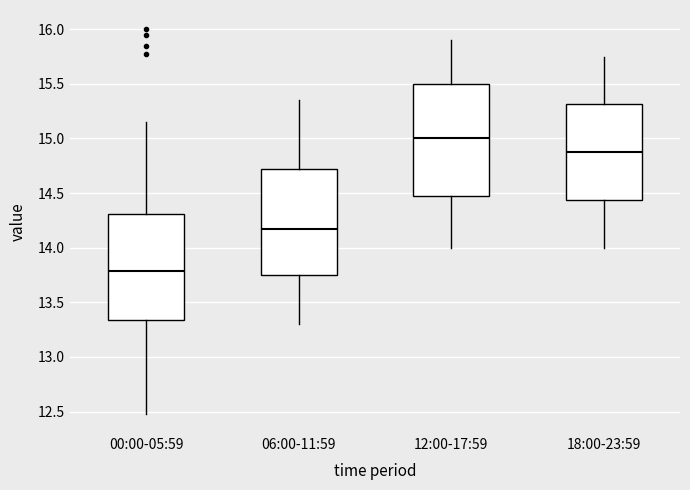

Which box has the highest median line?

12:00-17:59